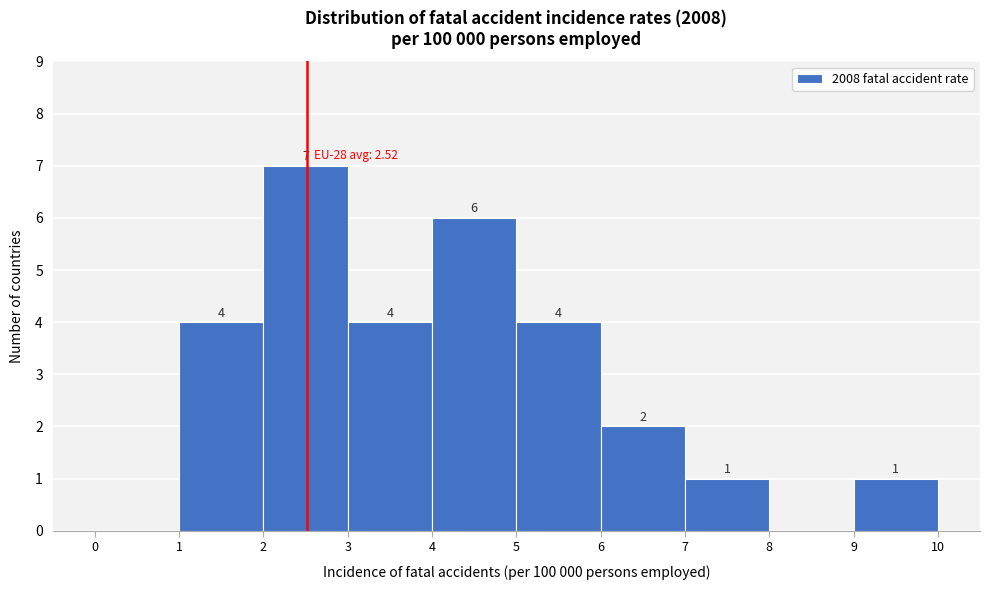

Over which range of the x-axis is the bar tallest?

2 to 3